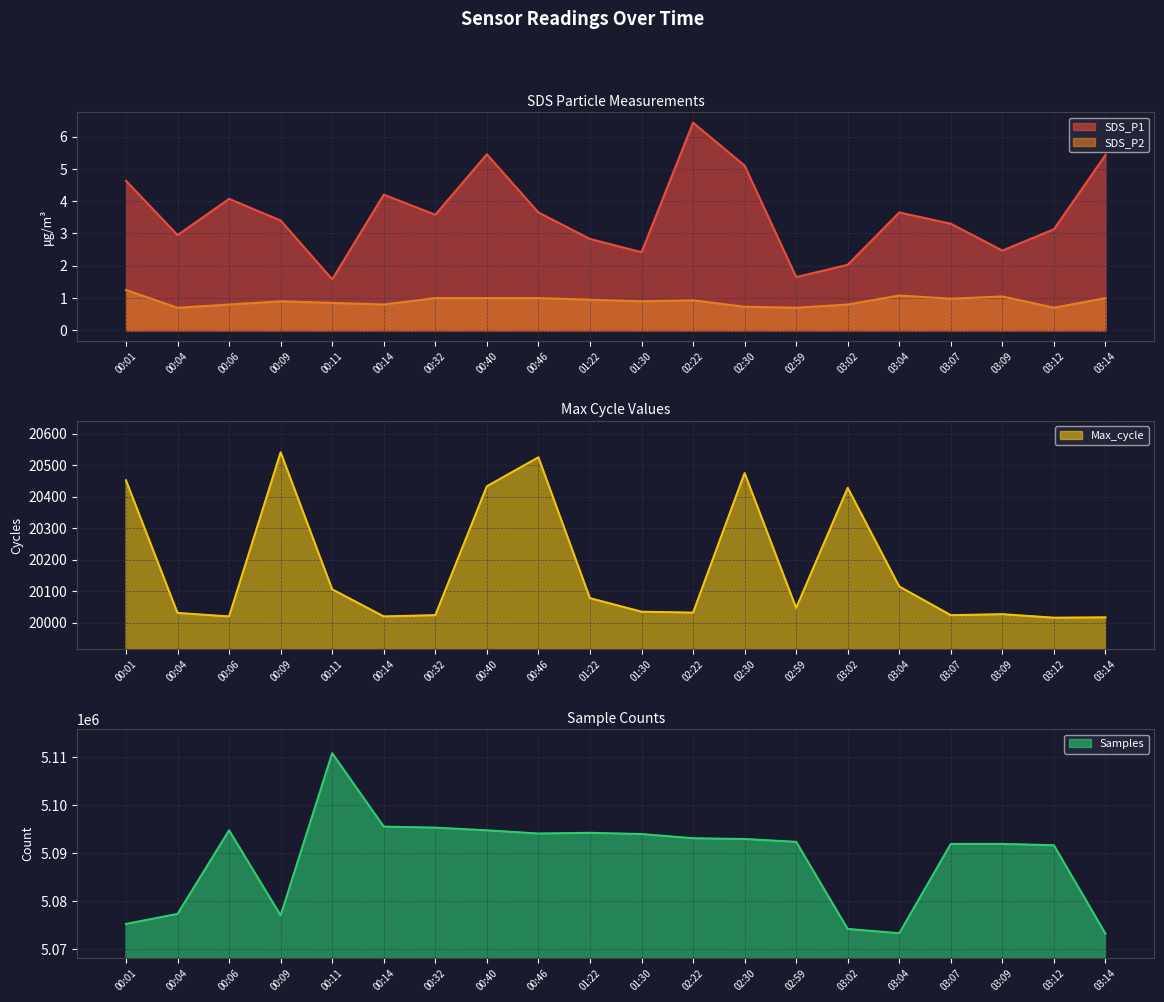

True or false: Max_cycle and SDS_P1 intersect in this chart.

False